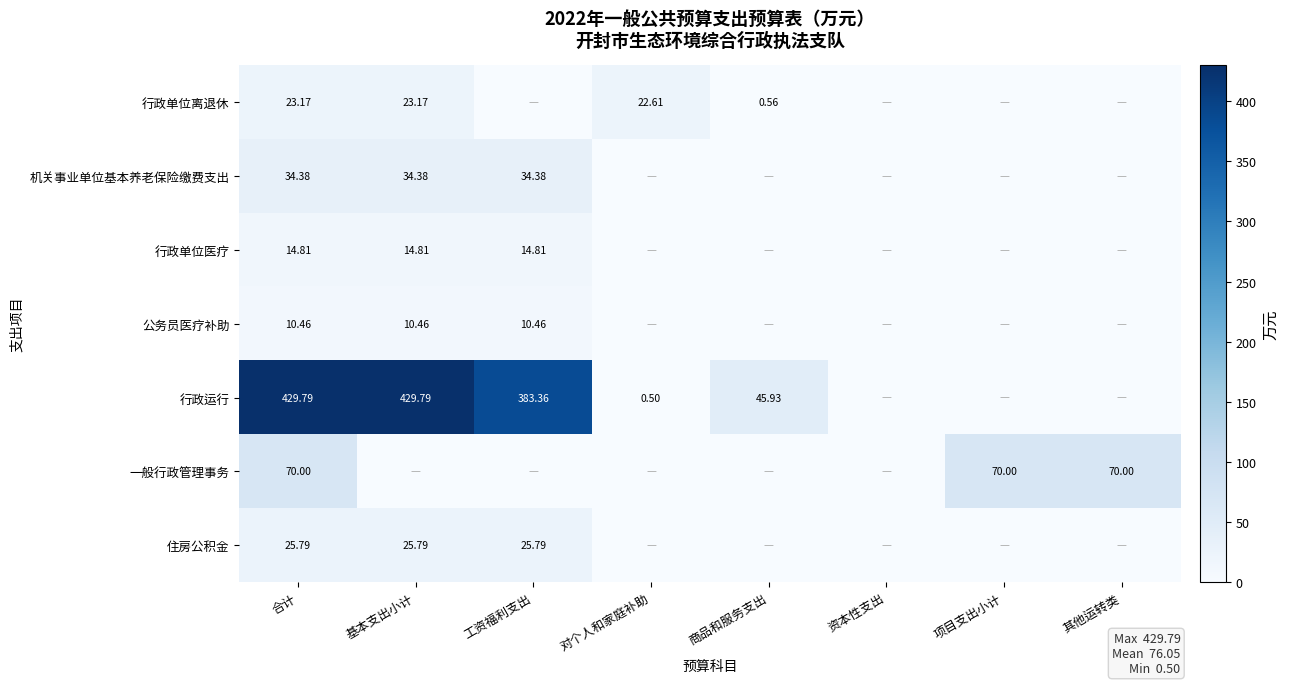

Rank the series at 合计 from lowest to highest value.

公务员医疗补助, 行政单位医疗, 行政单位离退休, 住房公积金, 机关事业单位基本养老保险缴费支出, 一般行政管理事务, 行政运行